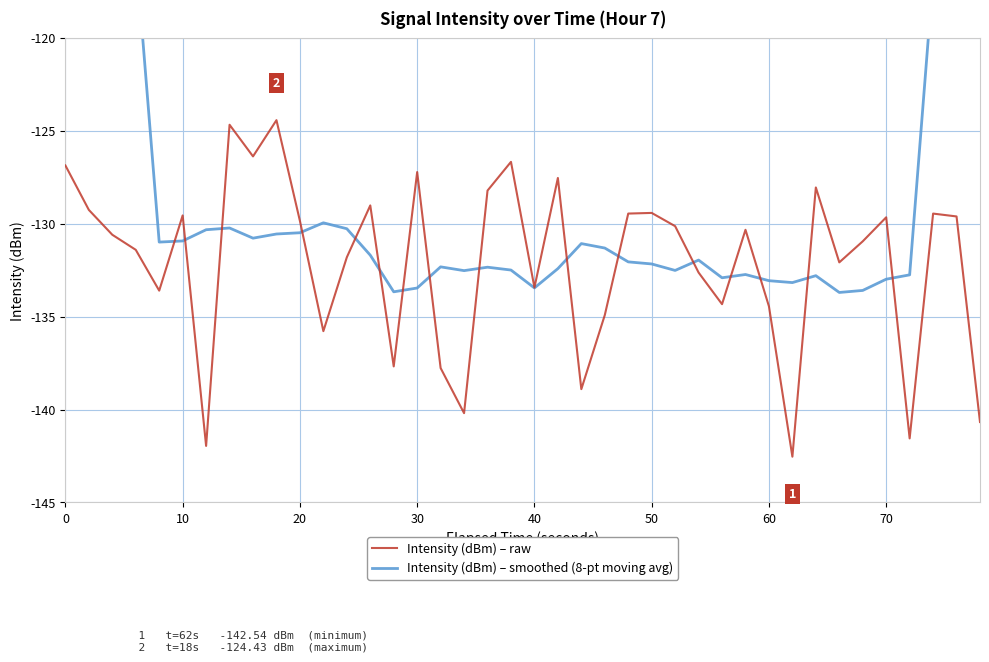

What is the minimum value for Intensity (dBm) – raw?

-142.5